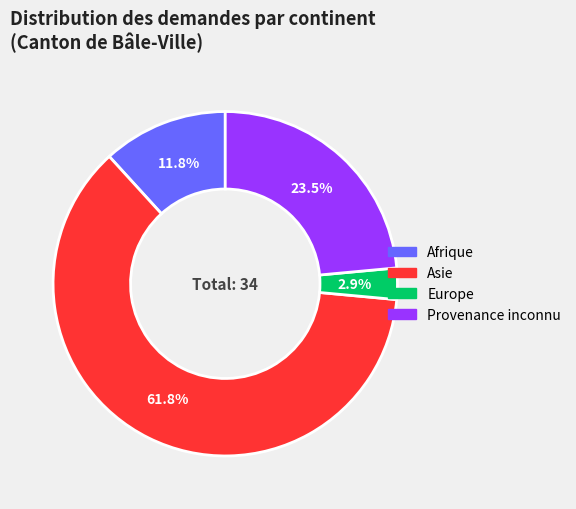

Rank the categories by value from lowest to highest.

Europe, Afrique, Provenance inconnu, Asie